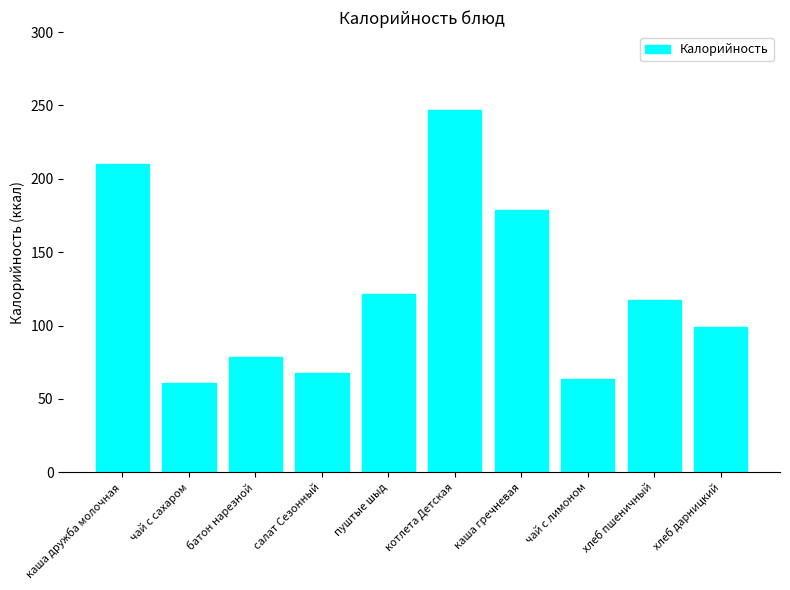

What is the sum of all values?

1245.0